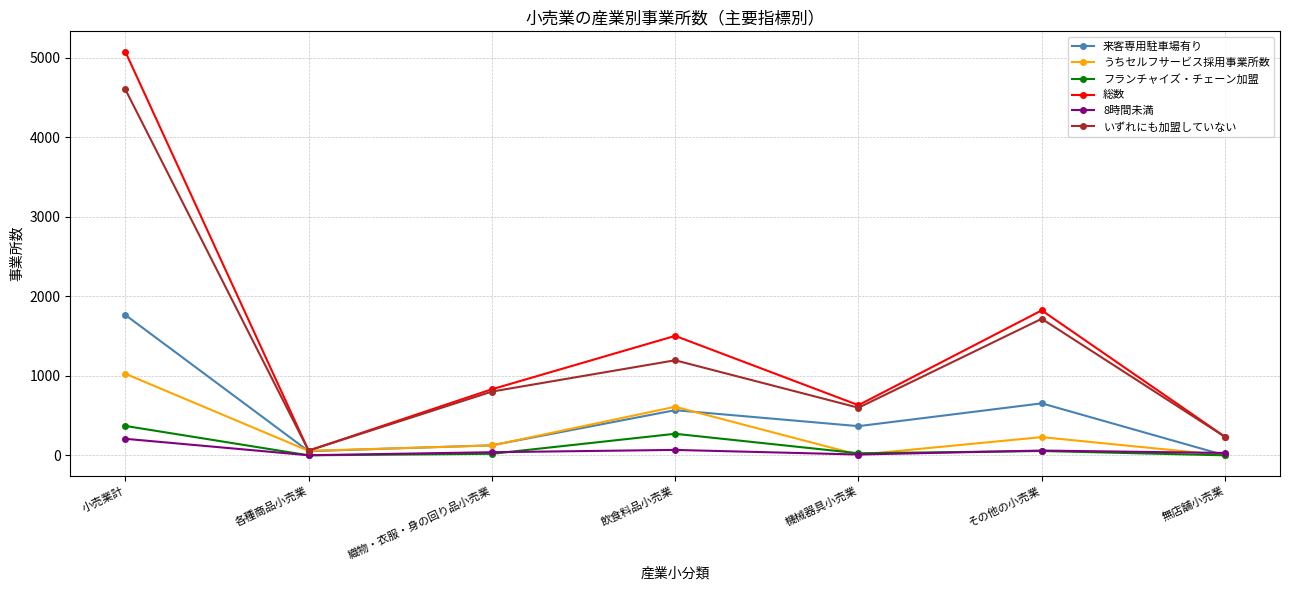

What is the total value across all series at 小売業計?

13059